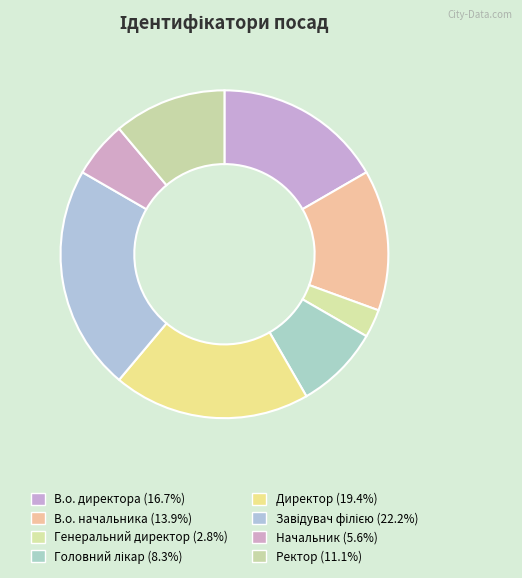

Approximately how many times larger is the value at Начальник compared to Ректор?

0.5